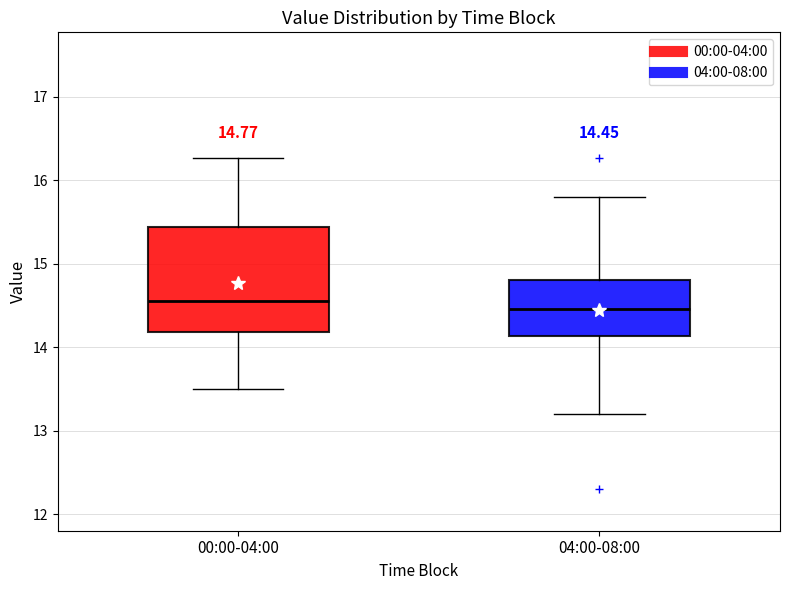

Which box has the highest median line?

00:00-04:00